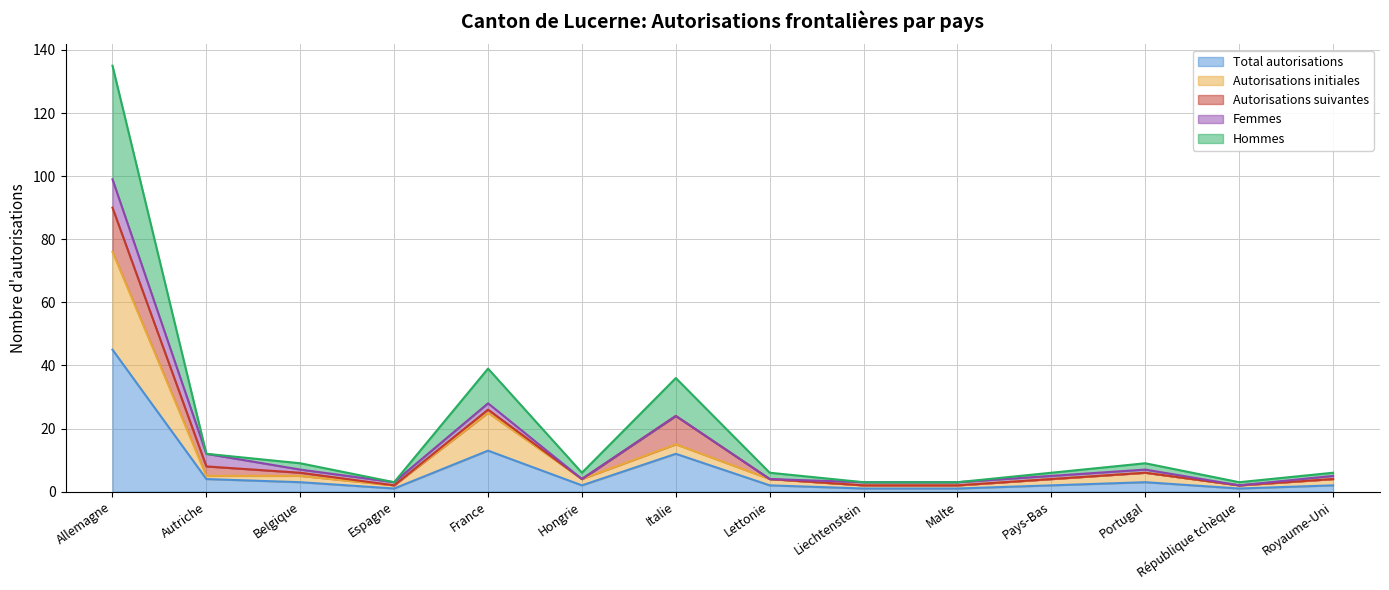

At which label does Total autorisations reach its peak?

Allemagne